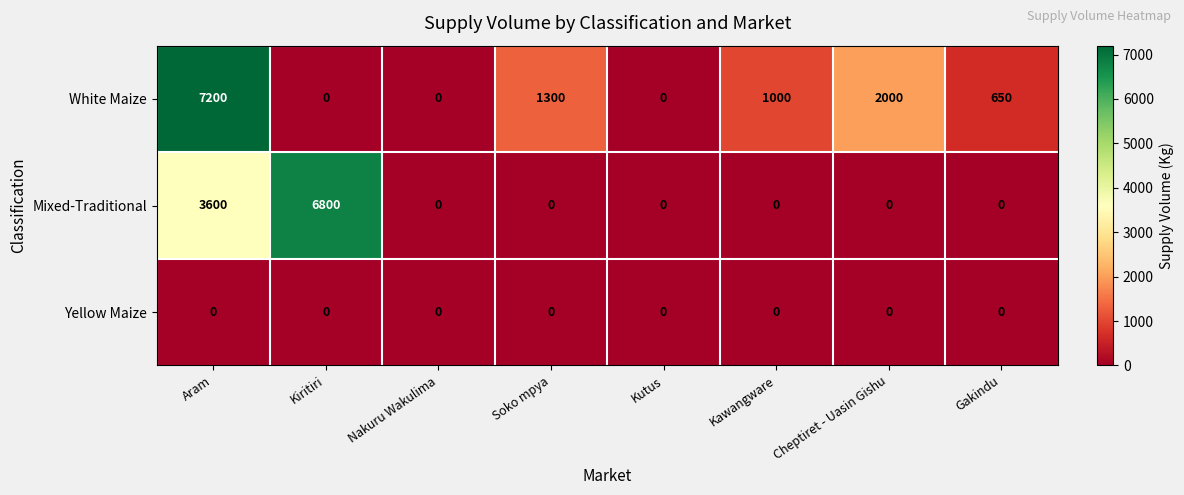

What is the total value across all series at Cheptiret - Uasin Gishu?

2000